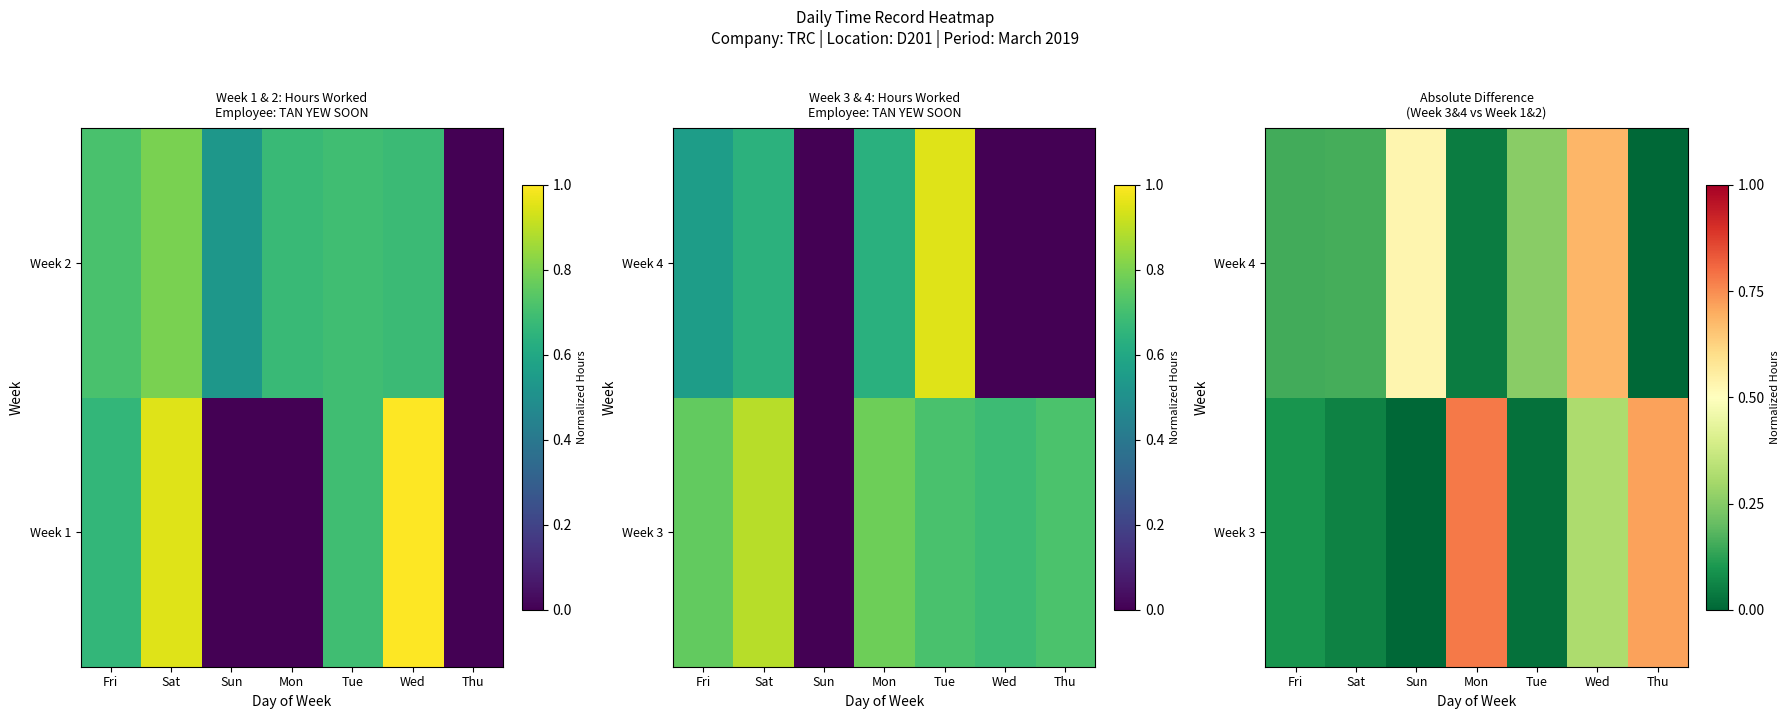

Rank the categories by Week 3 value from lowest to highest.

Sun, Tue, Sat, Fri, Wed, Thu, Mon